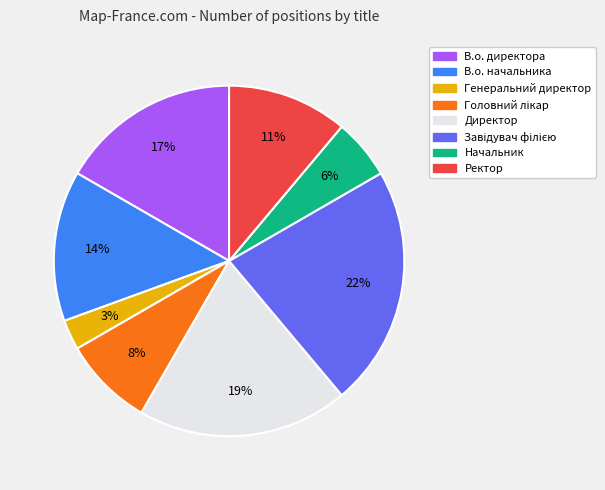

To the nearest percent, what is the difference between the largest and smallest slice percentages?

19%